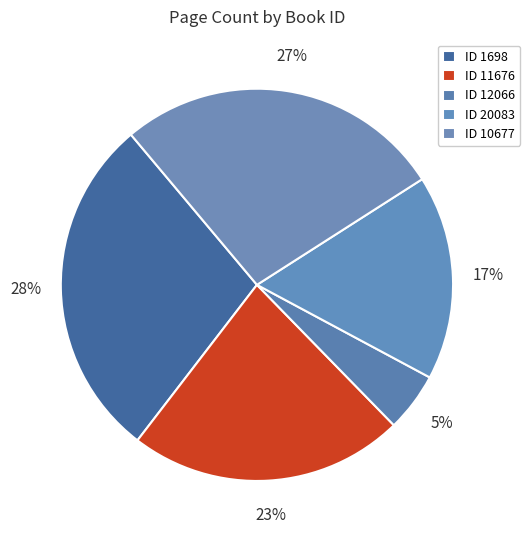

How many segments does this pie chart have?

5